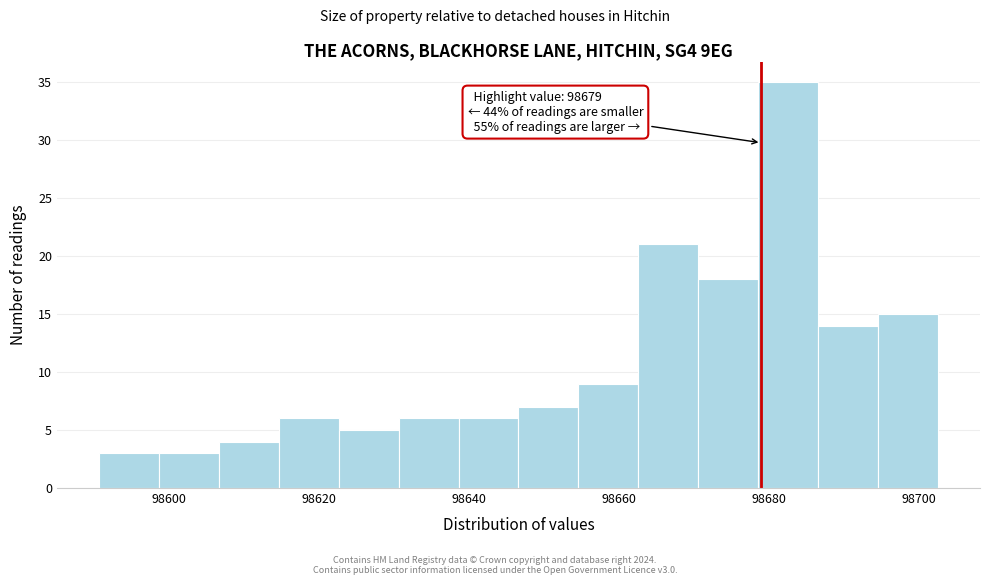

Which range on the x-axis has the tallest bar?

98678.6 to 98686.6